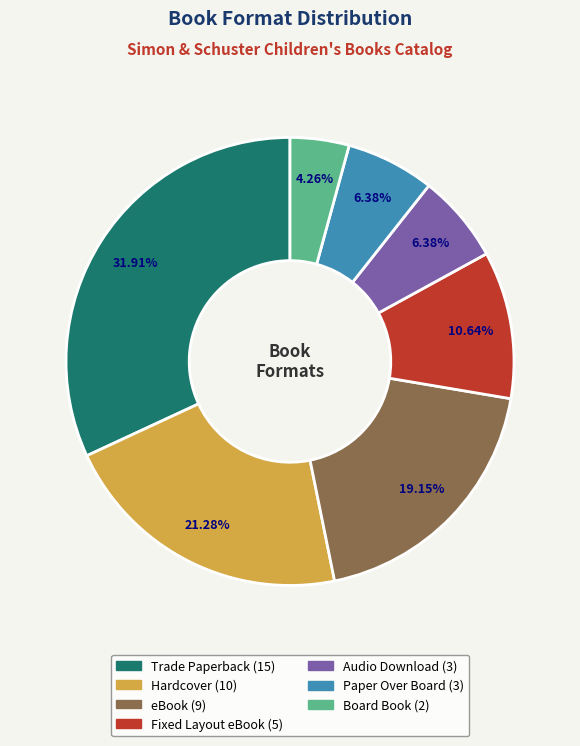

Which has a higher value, Fixed Layout eBook or Hardcover?

Hardcover